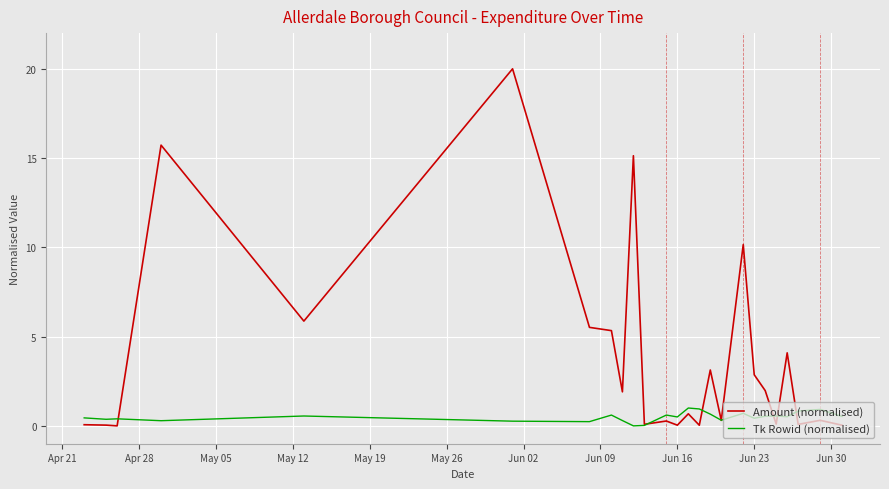

What is the maximum value shown in the chart?

20.0